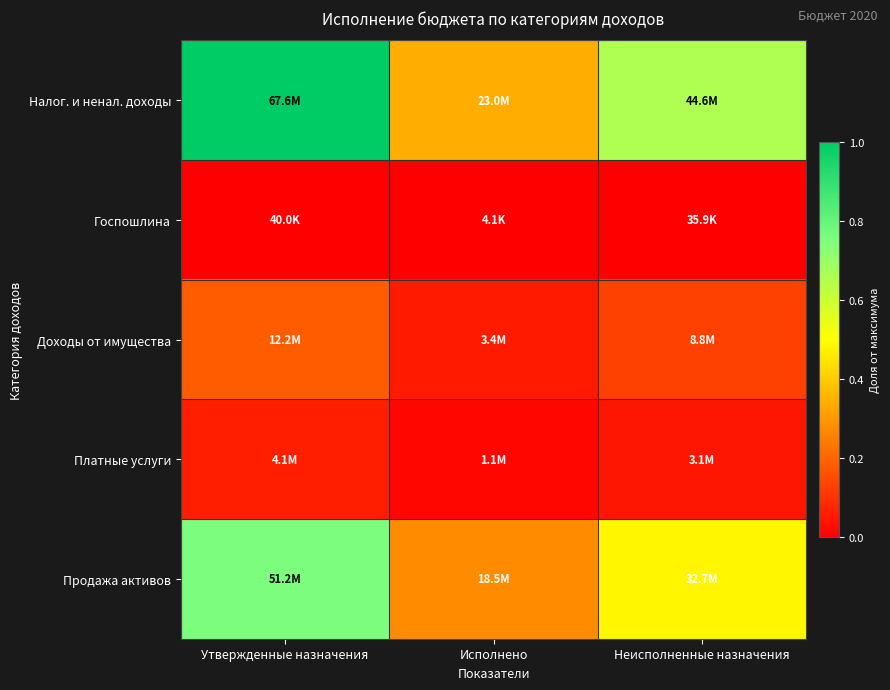

At which category does the chart reach its minimum across all series?

Исполнено